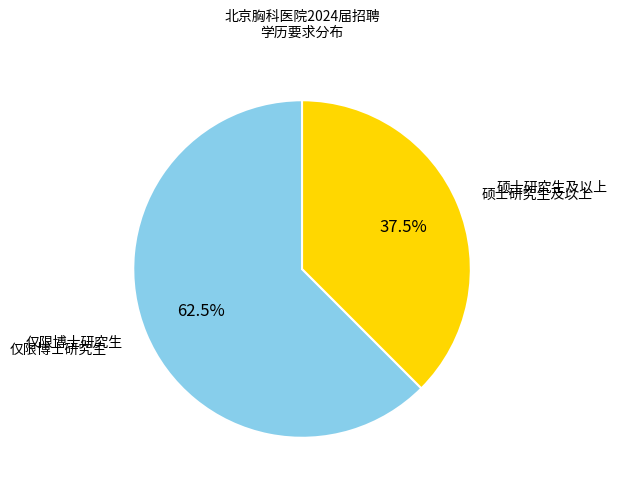

To the nearest percent, what is the average slice percentage?

50%